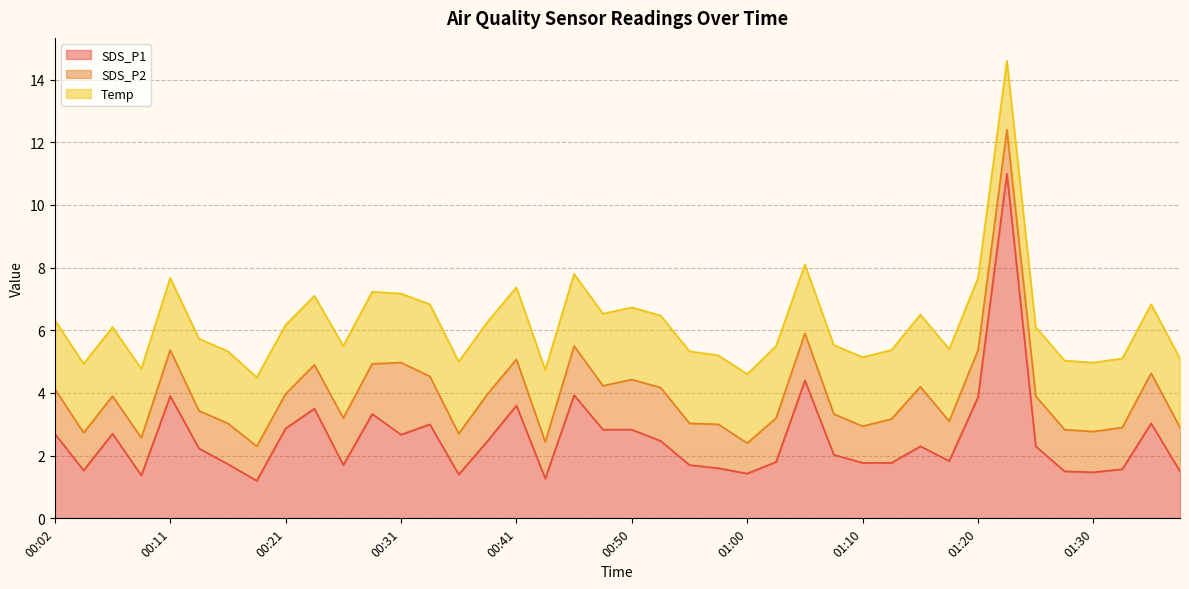

Reading left to right, what are all the values shown in this chart?

SDS_P1: 2.7	1.5	2.7	1.4	3.9	2.2	1.7	1.2	2.9	3.5	1.7	3.3	2.7	3.0	1.4	2.5	3.6	1.3	3.9	2.8	2.8	2.5	1.7	1.6	1.4	1.8	4.4	2.0	1.8	1.8	2.3	1.8	3.9	11.0	2.3	1.5	1.5	1.6	3.0	1.5
SDS_P2: 1.4	1.2	1.2	1.2	1.5	1.2	1.3	1.1	1.1	1.4	1.5	1.6	2.3	1.5	1.3	1.5	1.5	1.2	1.6	1.4	1.6	1.7	1.3	1.4	1.0	1.4	1.5	1.3	1.2	1.4	1.9	1.3	1.5	1.4	1.6	1.3	1.3	1.3	1.6	1.4
Temp: 2.2	2.2	2.2	2.2	2.3	2.3	2.3	2.2	2.2	2.2	2.3	2.3	2.2	2.3	2.3	2.3	2.3	2.3	2.3	2.3	2.3	2.3	2.3	2.2	2.2	2.3	2.2	2.2	2.2	2.2	2.3	2.3	2.3	2.2	2.2	2.2	2.2	2.2	2.2	2.2